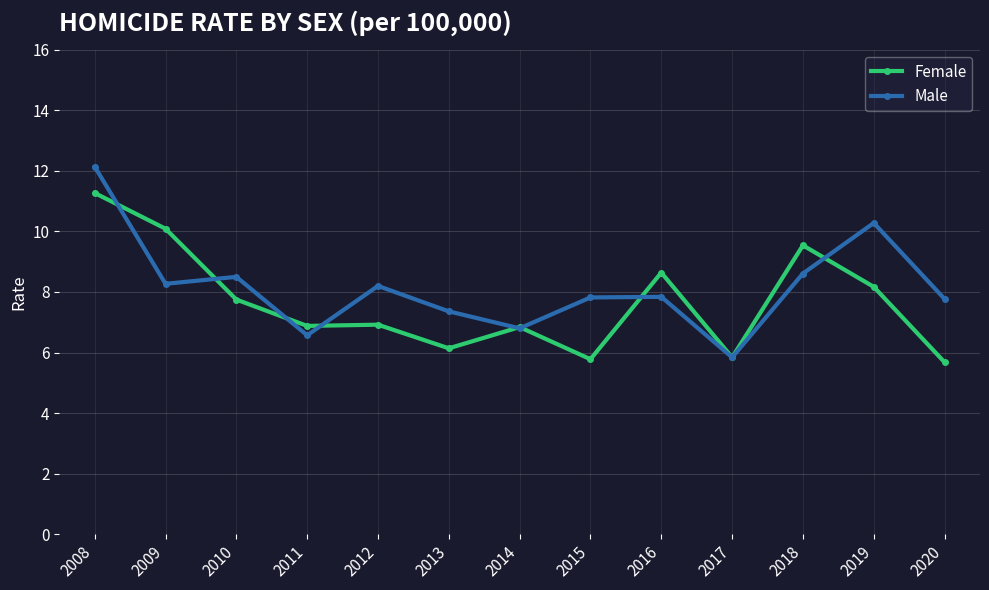

Which category has the highest value across all series?

2008